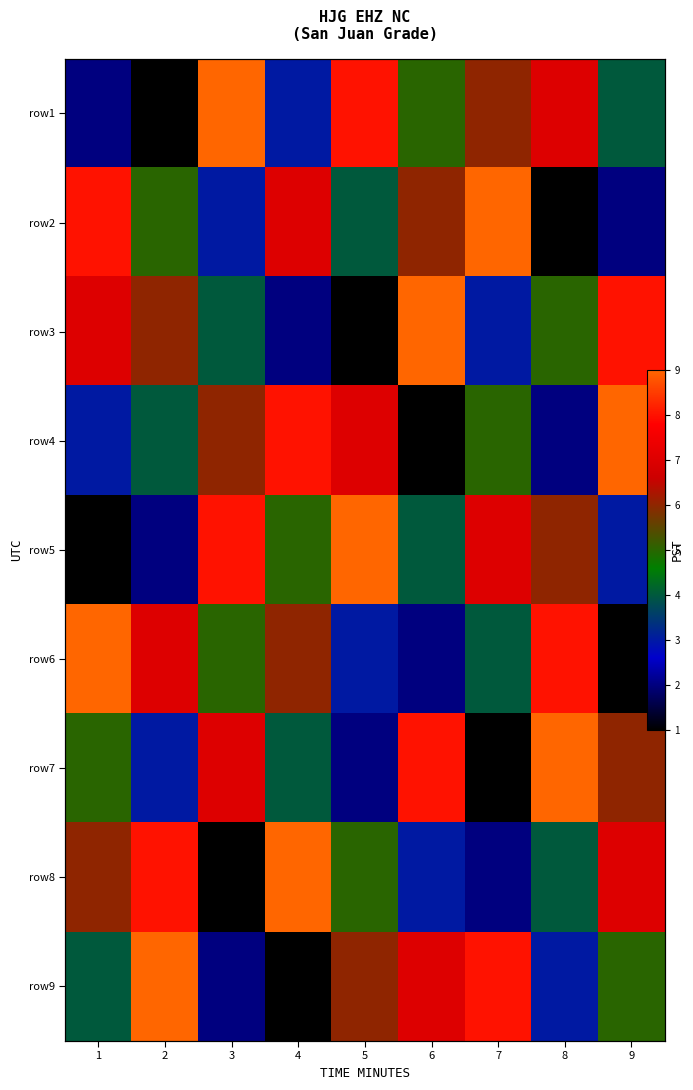

Which category has the highest value across all series?

3